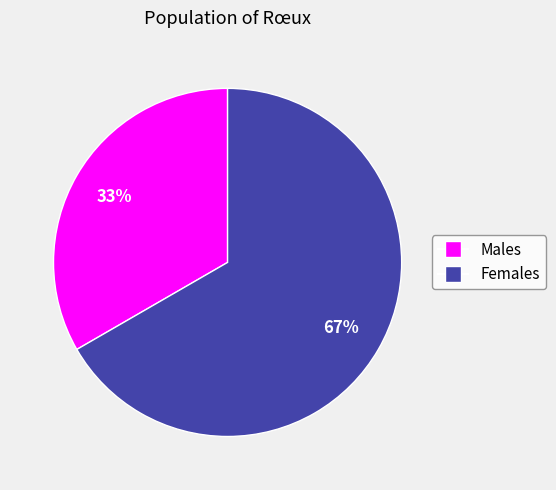

To the nearest percent, what is the average slice percentage?

50%